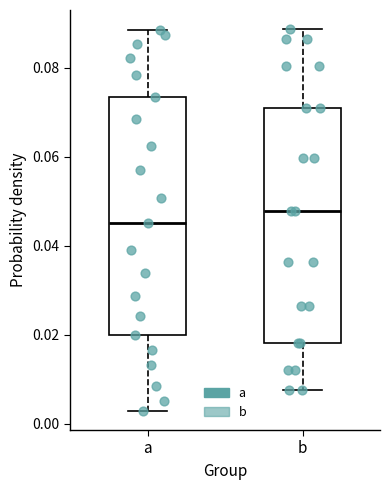

Where does the median line of the box for a sit on the y-axis? The values are not printed on the chart, so give them approximately, as read against the axis.

0.046